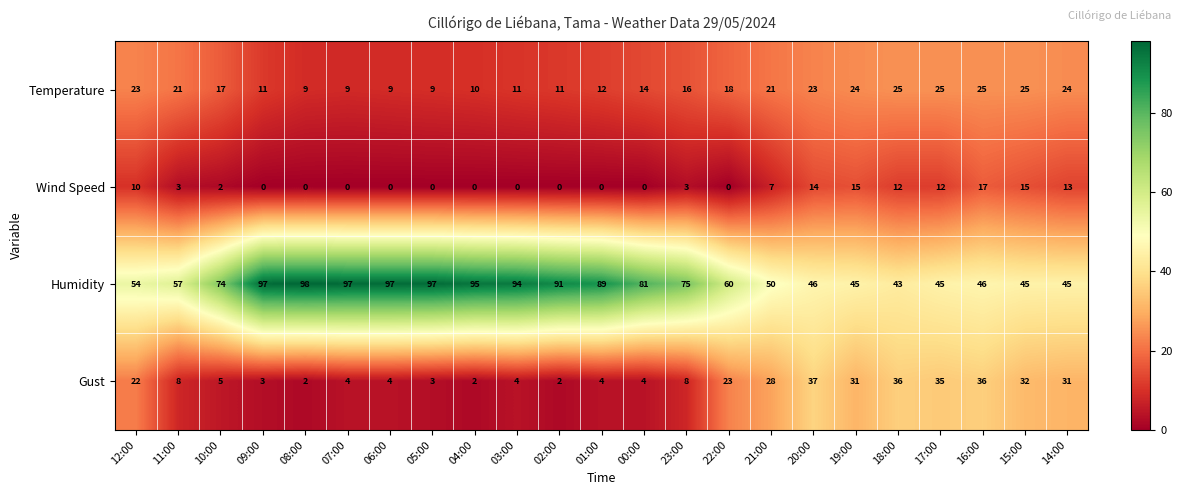

What is the greatest value displayed?

98